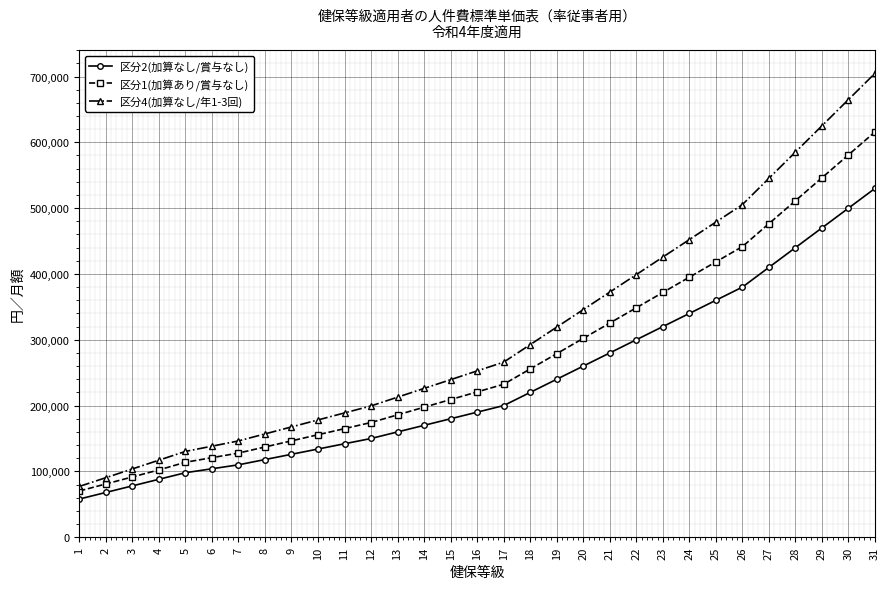

What is the difference between the 区分4(加算なし/年1-3回) values at 27 and 5?

414960